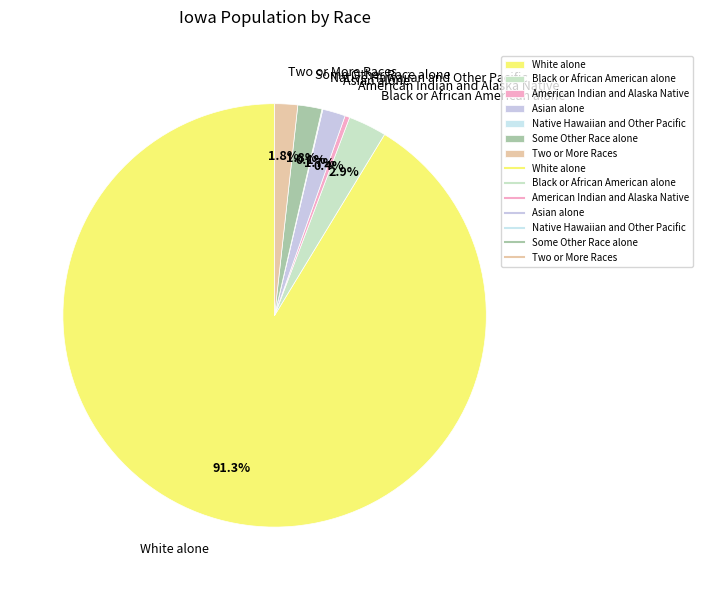

True or false: Black or African American alone accounts for 3% of the total.

True